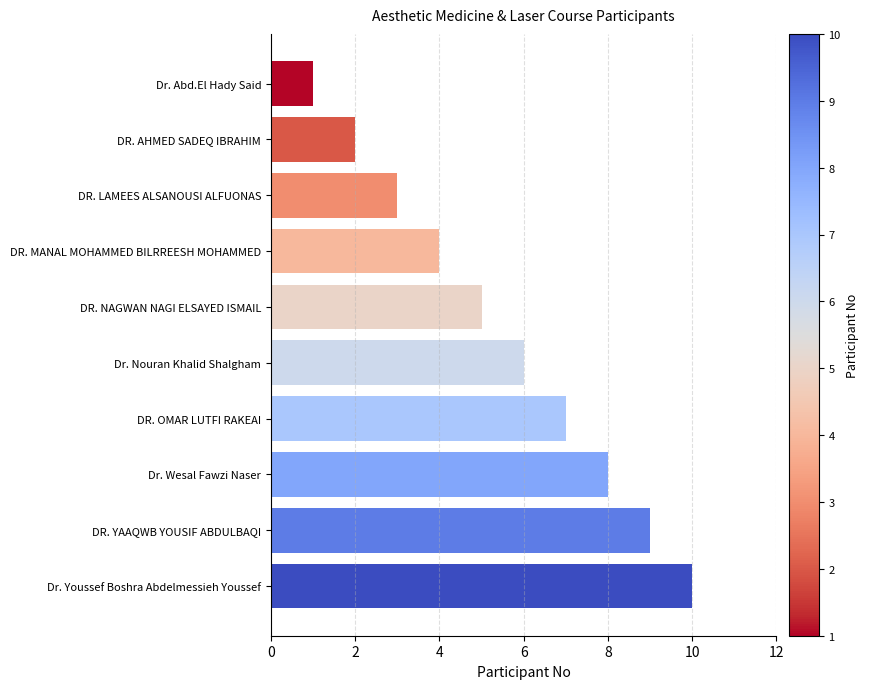

Rank the categories by value from lowest to highest.

Dr. Abd.El Hady Said, DR. AHMED SADEQ IBRAHIM, DR. LAMEES ALSANOUSI ALFUONAS, DR. MANAL MOHAMMED BILRREESH MOHAMMED, DR. NAGWAN NAGI ELSAYED ISMAIL, Dr. Nouran Khalid Shalgham, DR. OMAR LUTFI RAKEAI, Dr. Wesal Fawzi Naser, DR. YAAQWB YOUSIF ABDULBAQI, Dr. Youssef Boshra Abdelmessieh Youssef